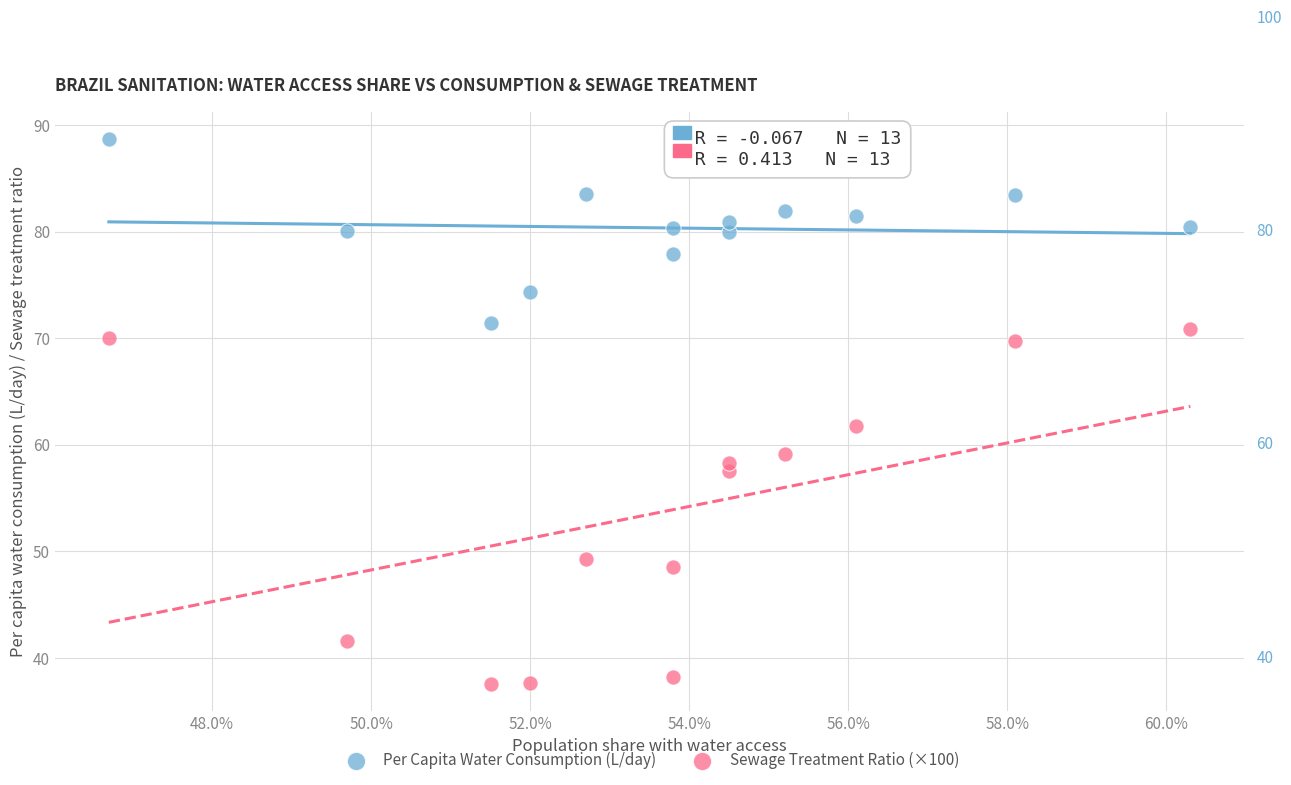

Which series contains the highest Y value?

Per Capita Water Consumption (L/day)